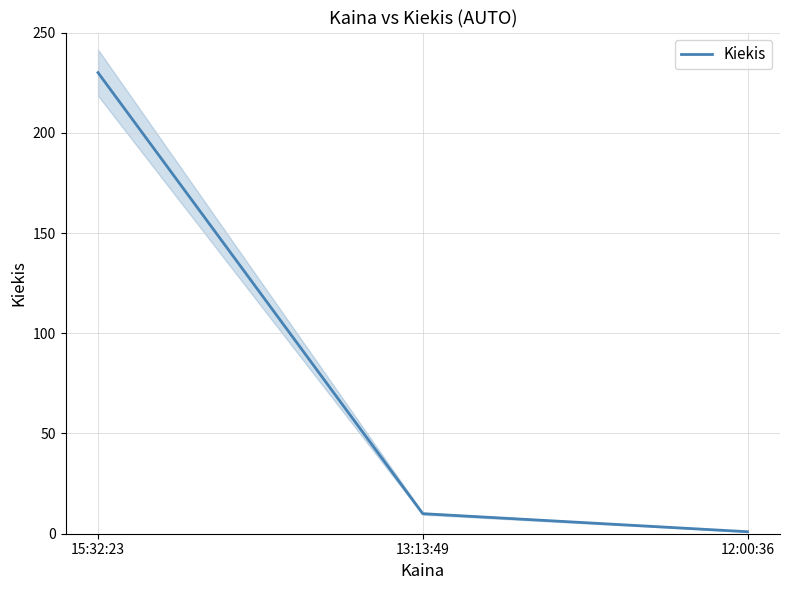

At which category does the chart reach its minimum across all series?

12:00:36